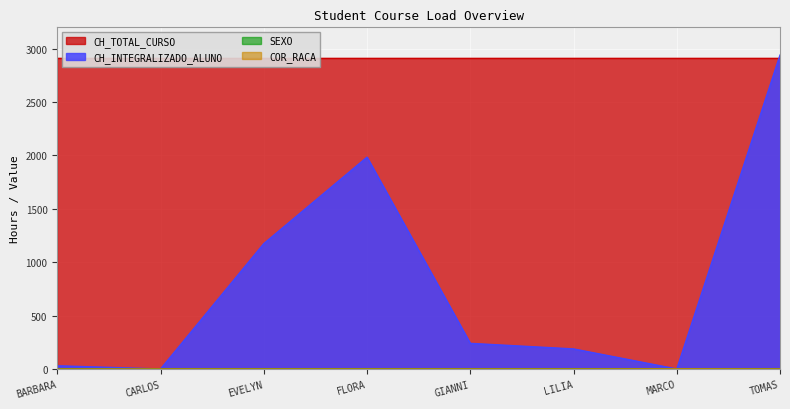

What is the difference between the second highest and second lowest values in the CH_INTEGRALIZADO_ALUNO series?

1984